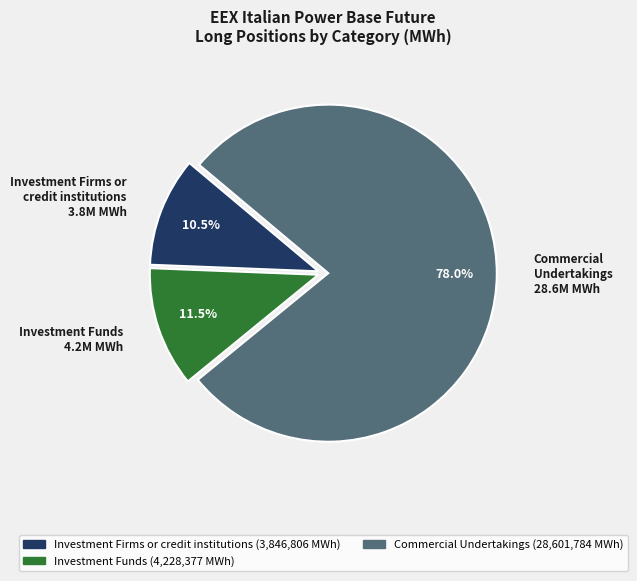

Is there a majority slice in this chart?

Yes